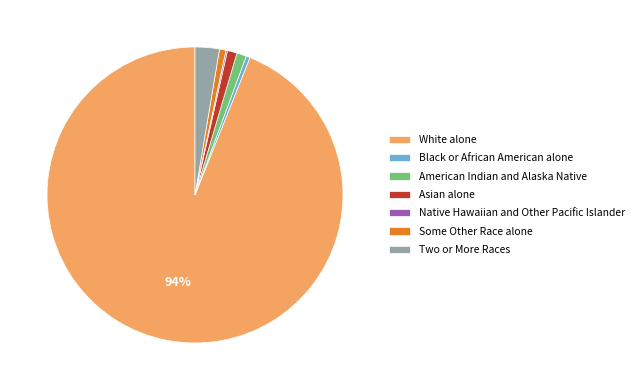

What is the majority slice?

White alone